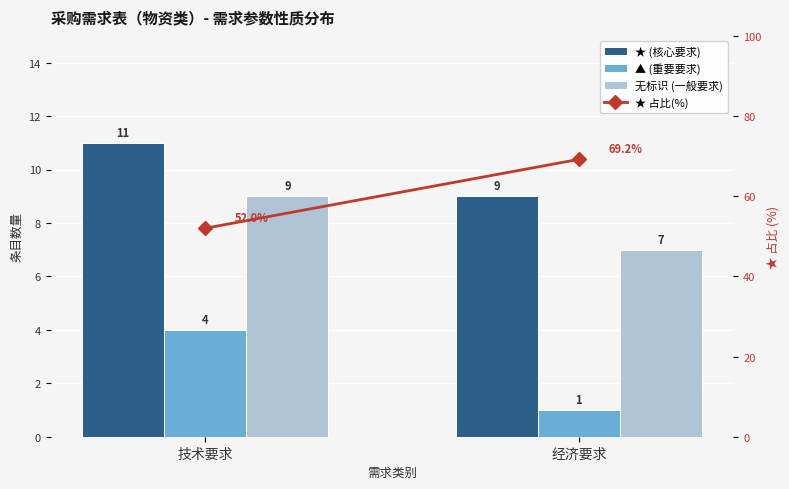

What is the sum of all 无标识 (一般要求) values?

16.0